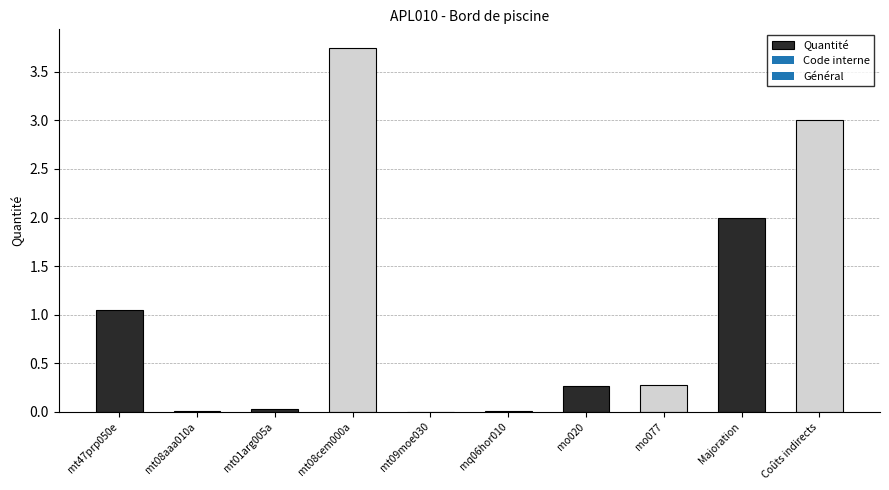

What is the difference between the values at mq06hor010 and Majoration?

2.0